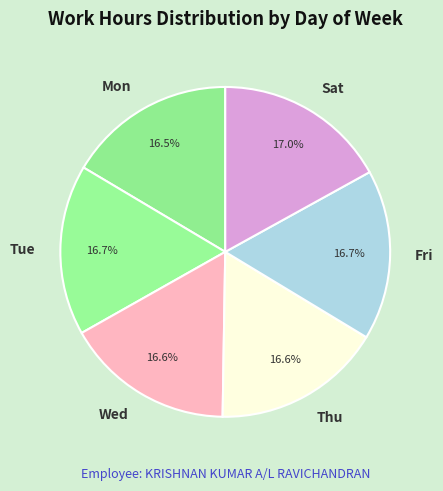

What is the ratio of the value at Mon to the value at Thu?

1.0